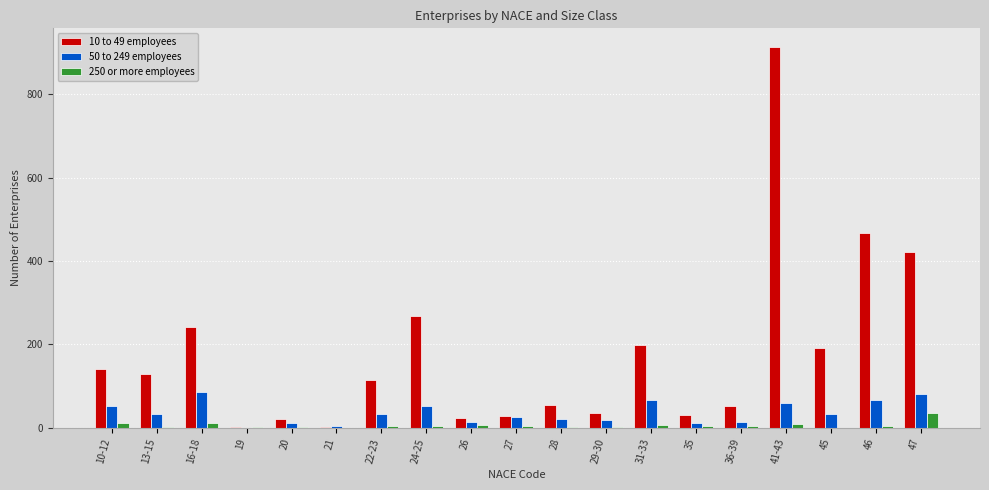

What is the sum of all 10 to 49 employees values?

3331.8